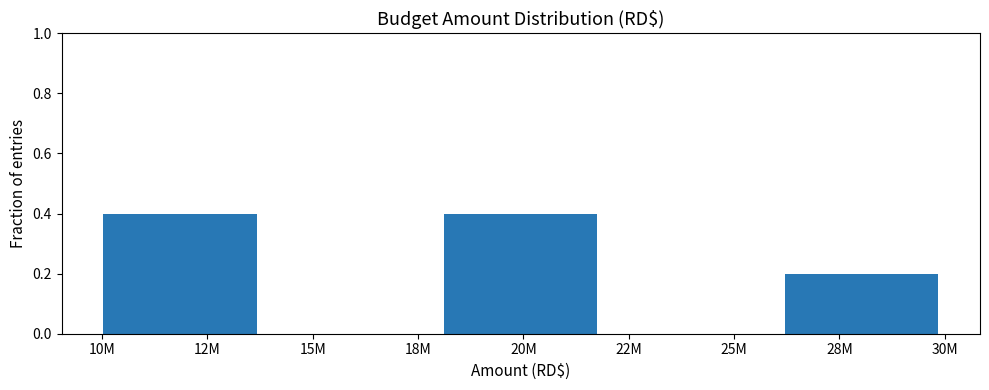

Reading right to left, transcribe all the data shown in this chart.

28M=0.2	25M=0.0	20M=0.4	15M=0.0	12M=0.4